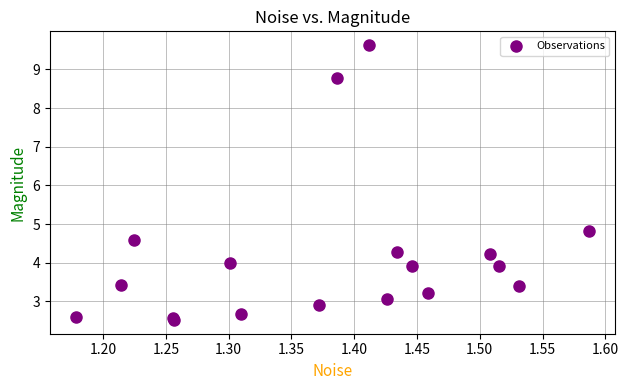

What Y value in the scatter plot is closest to 6?

4.8